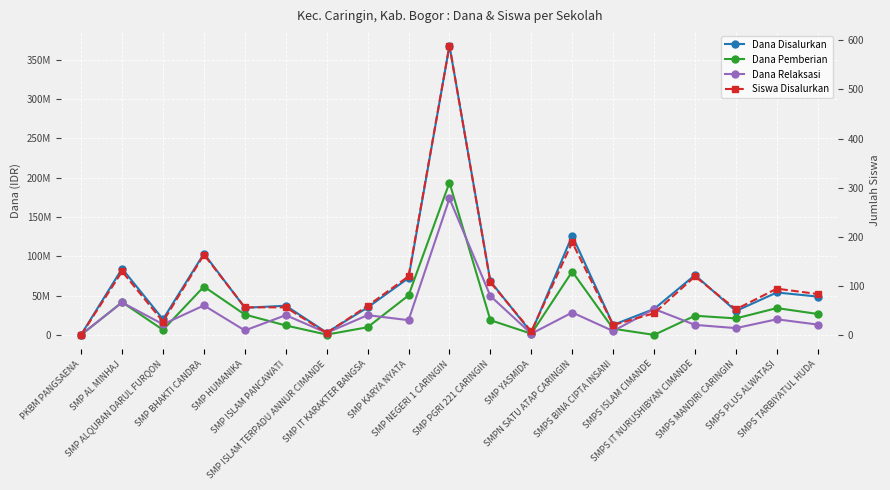

What is the spread (max minus min) of values at PKBM PANGSAENA?

375000